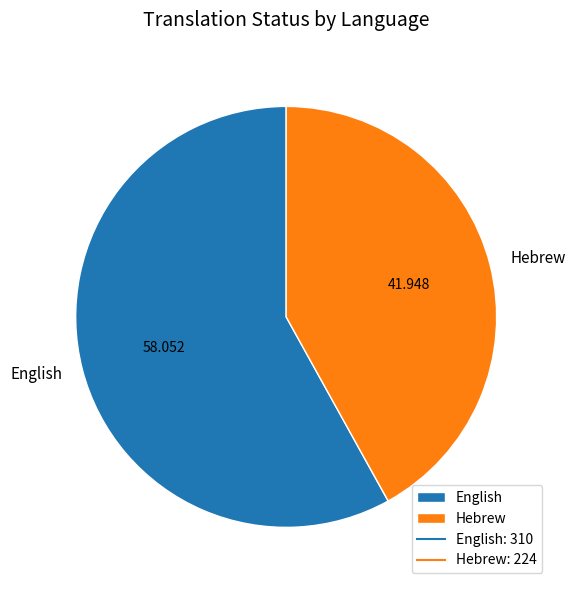

Which has a higher value, English or Hebrew?

English